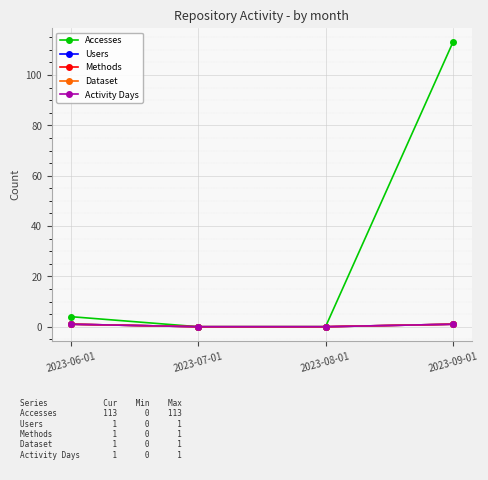

True or false: Dataset and Accesses cross at least once.

False